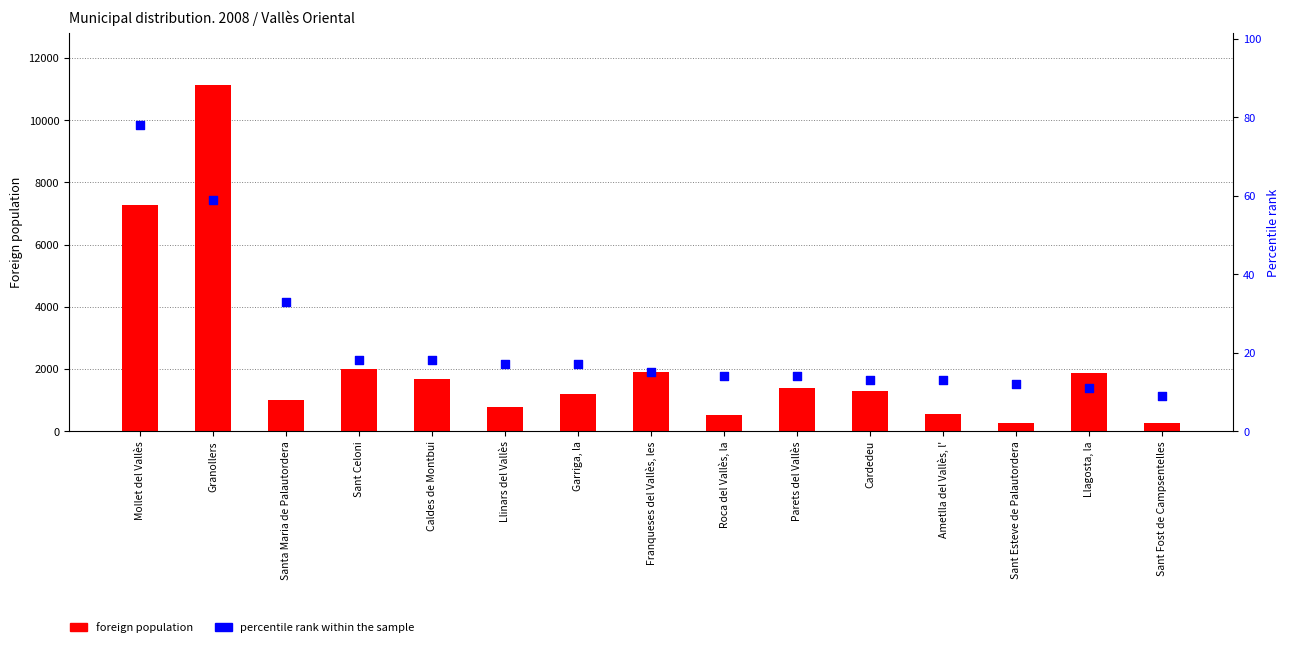

What is the total value across all series at Cardedeu?

1307